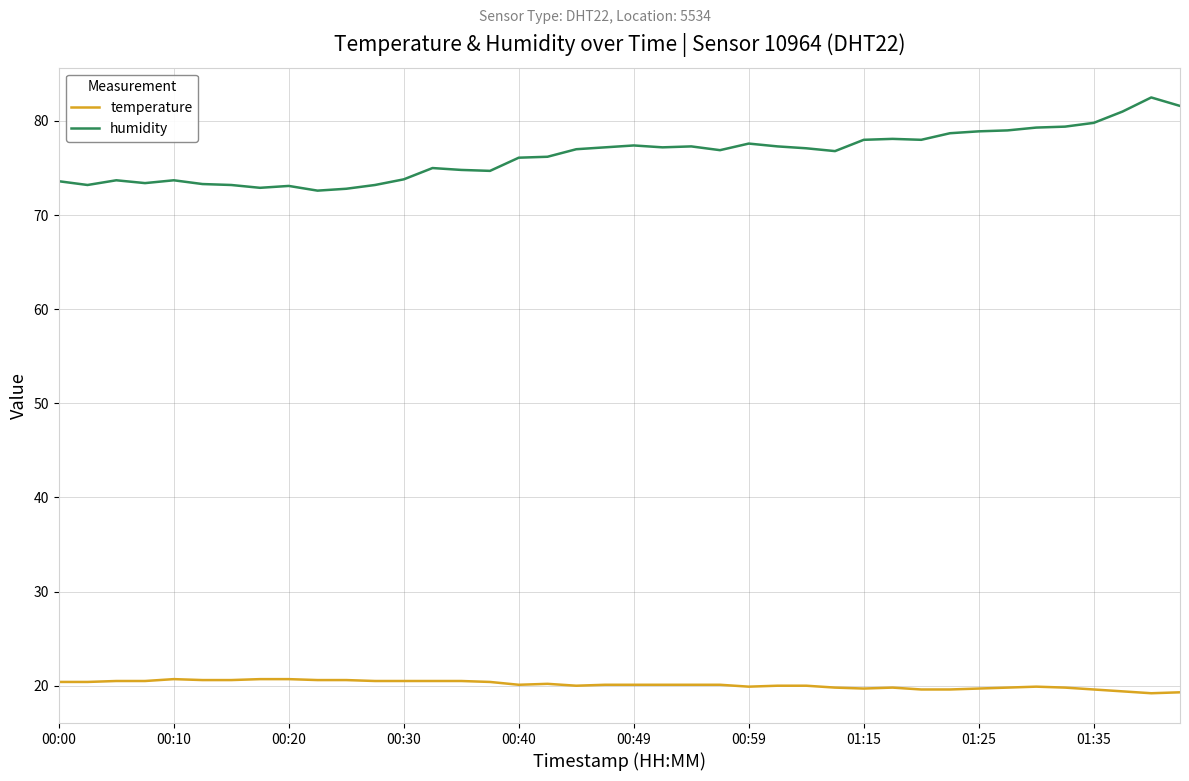

At how many categories does at least one series exceed 66?

40